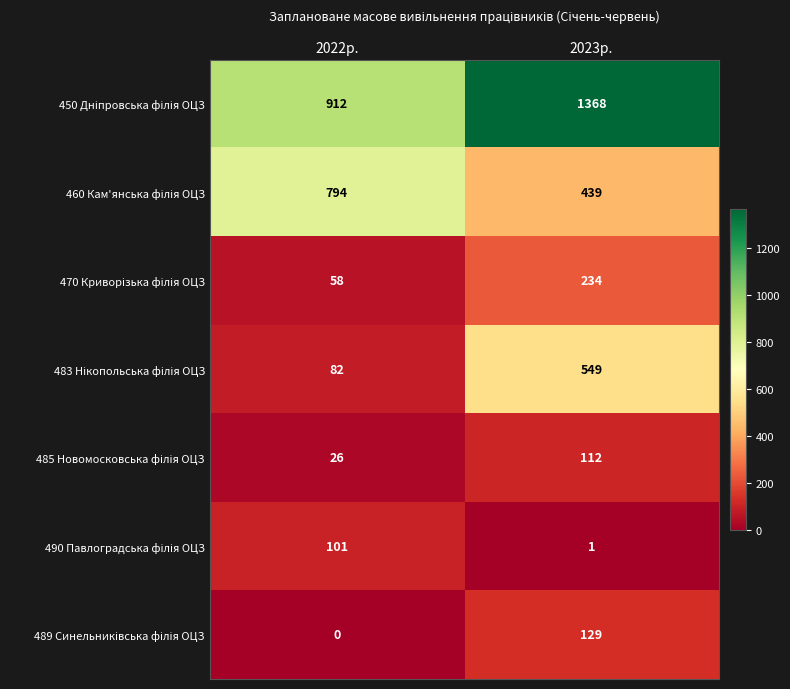

How many categories are shown in the chart?

2